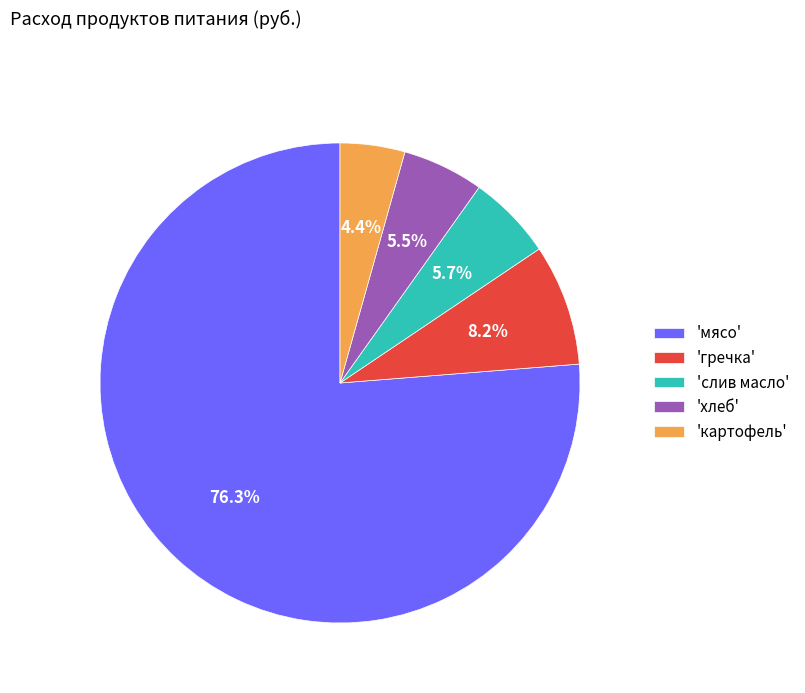

Is the sum of 'картофель' and 'мясо' greater than half?

Yes